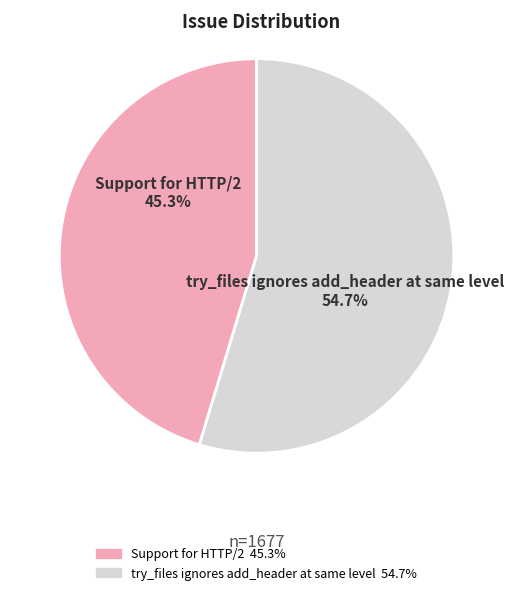

What is the majority slice?

try_files ignores add_header at same level